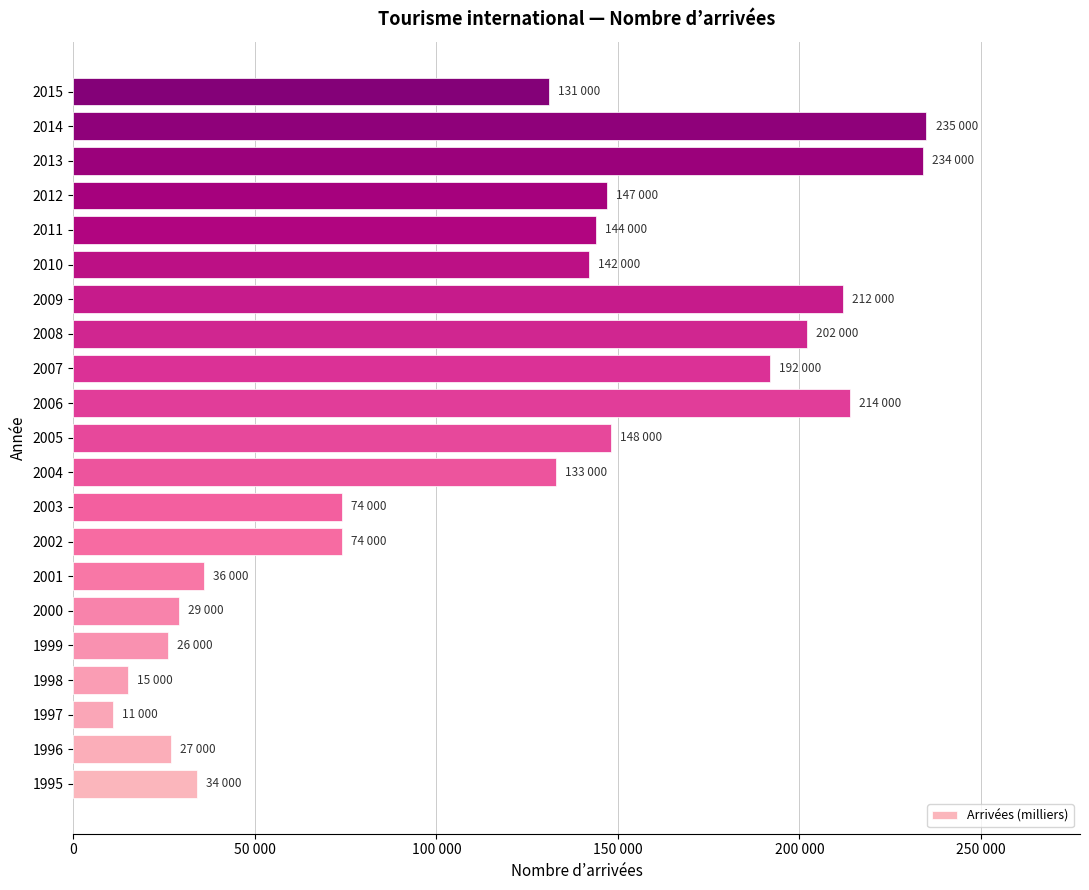

What is the minimum value shown in the chart?

11000